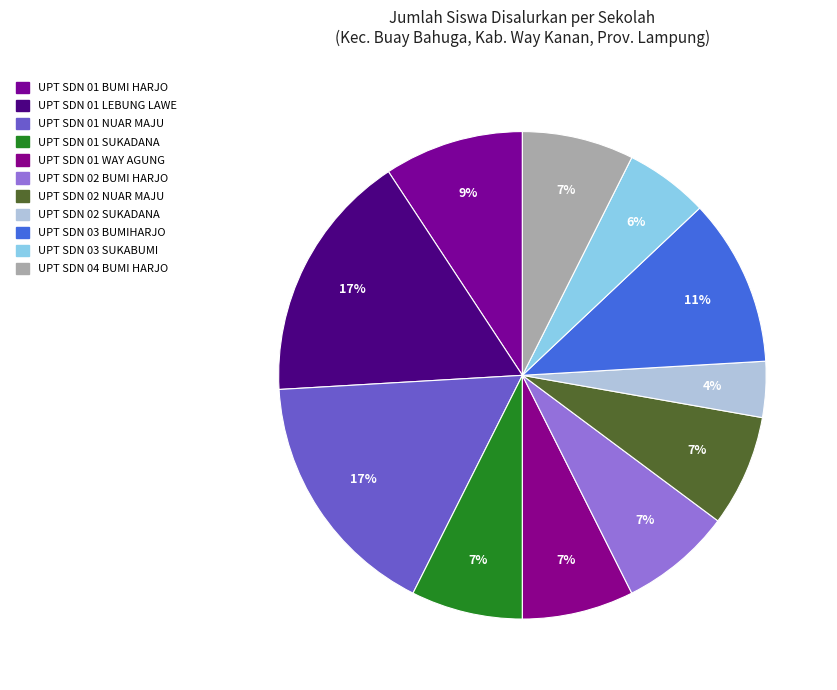

Does UPT SDN 01 BUMI HARJO represent more than half of the total?

No